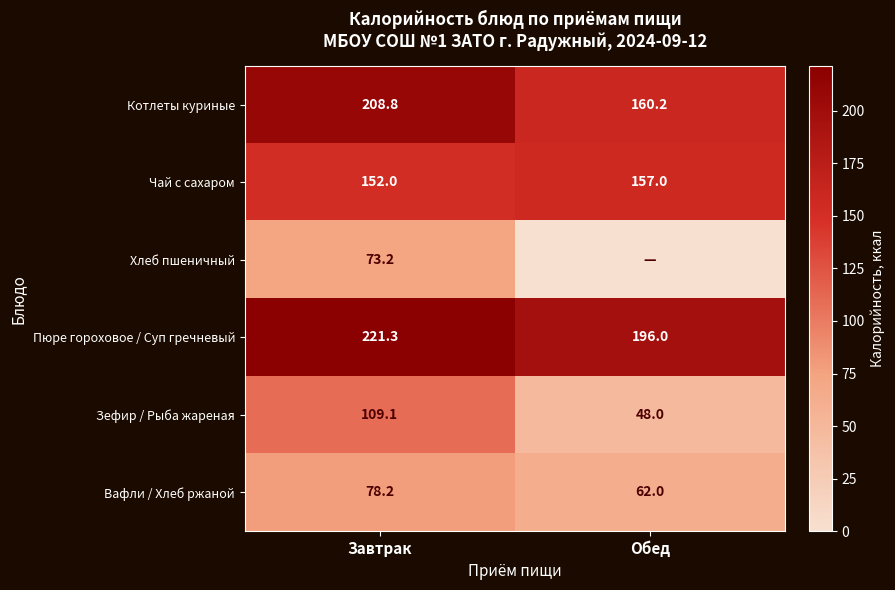

True or false: Вафли / Хлеб ржаной has a value of 83.1 at Обед.

False